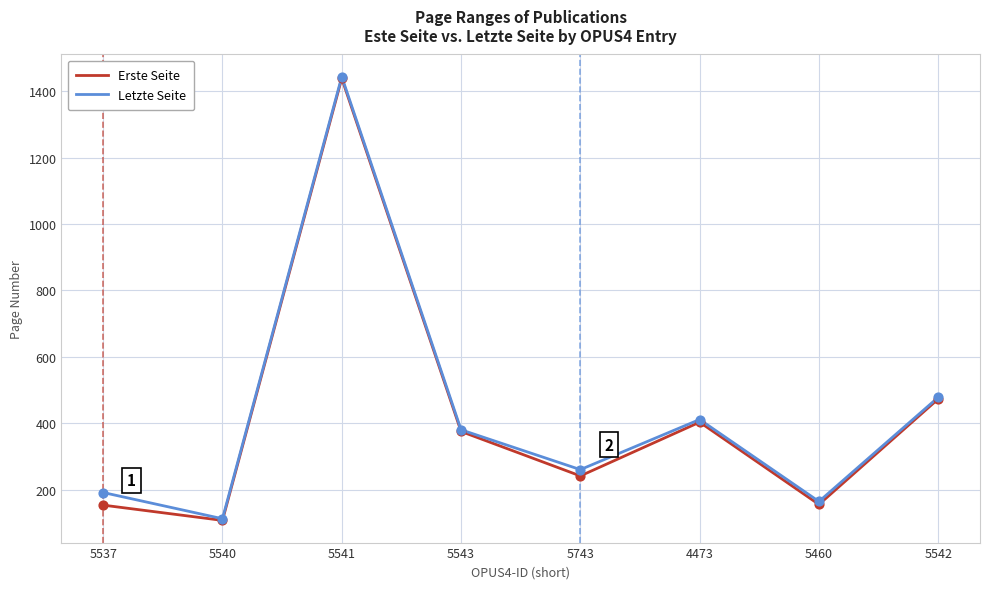

Is the value of Erste Seite at 5460 greater than the value of Letzte Seite at 4473?

No